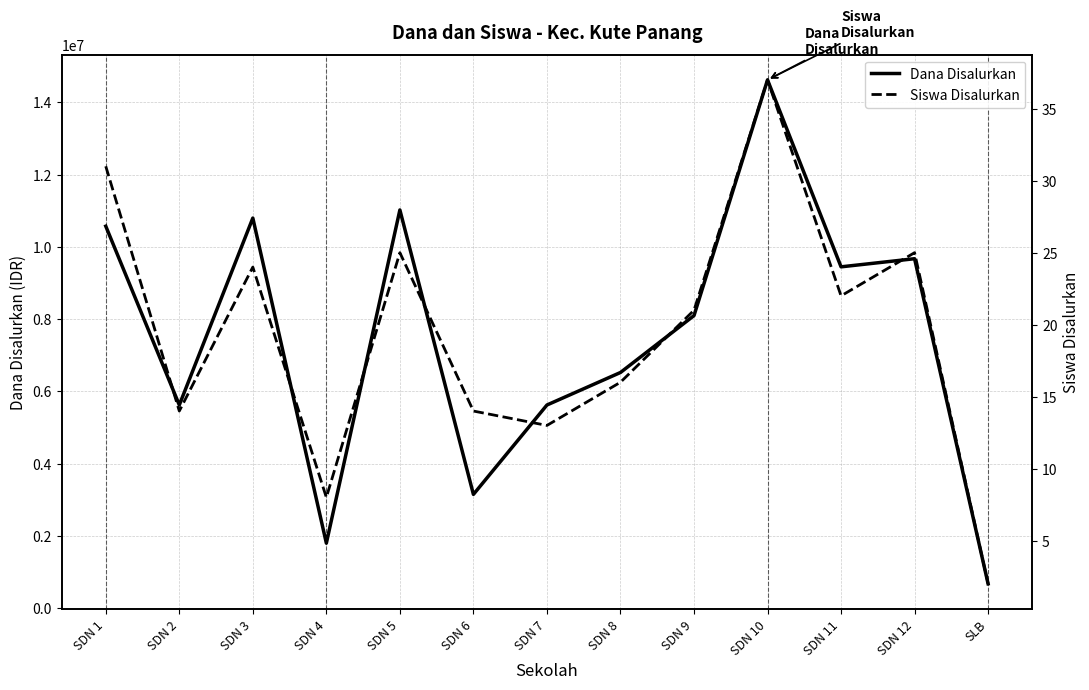

What is the highest value of the Siswa Disalurkan series?

37